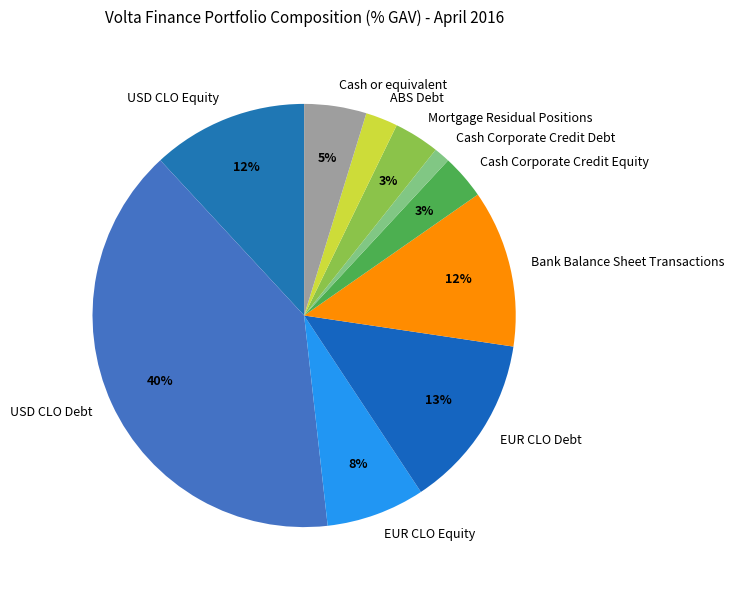

Is the sum of Bank Balance Sheet Transactions and Cash Corporate Credit Equity greater than half?

No